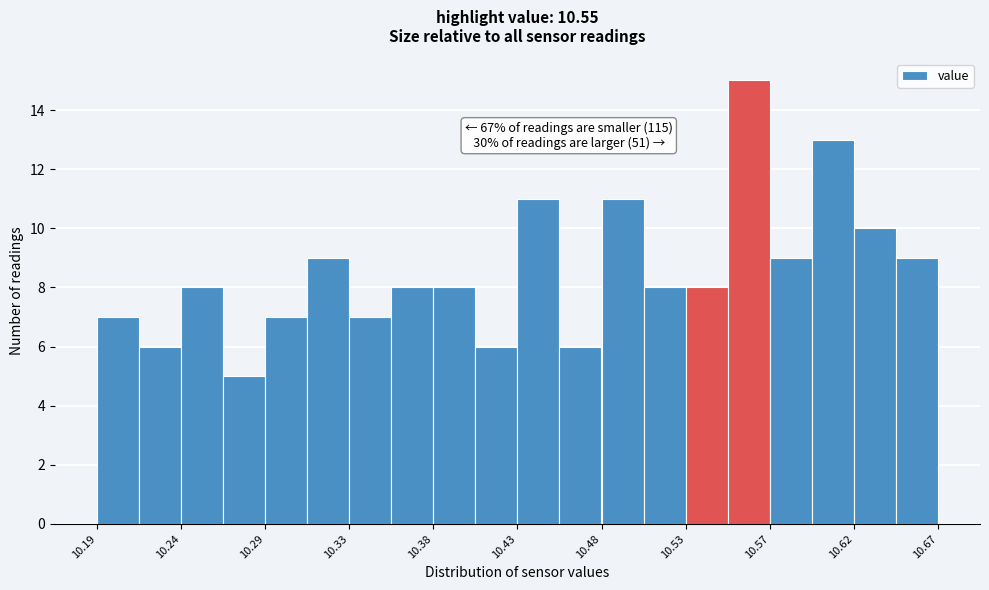

Which range on the x-axis has the tallest bar?

10.550 to 10.574